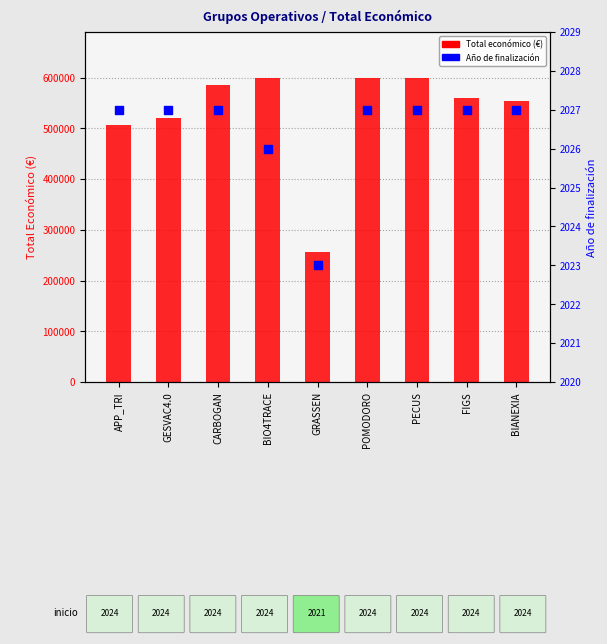

What are all the series names shown in the legend?

Total económico (€), Año de finalización